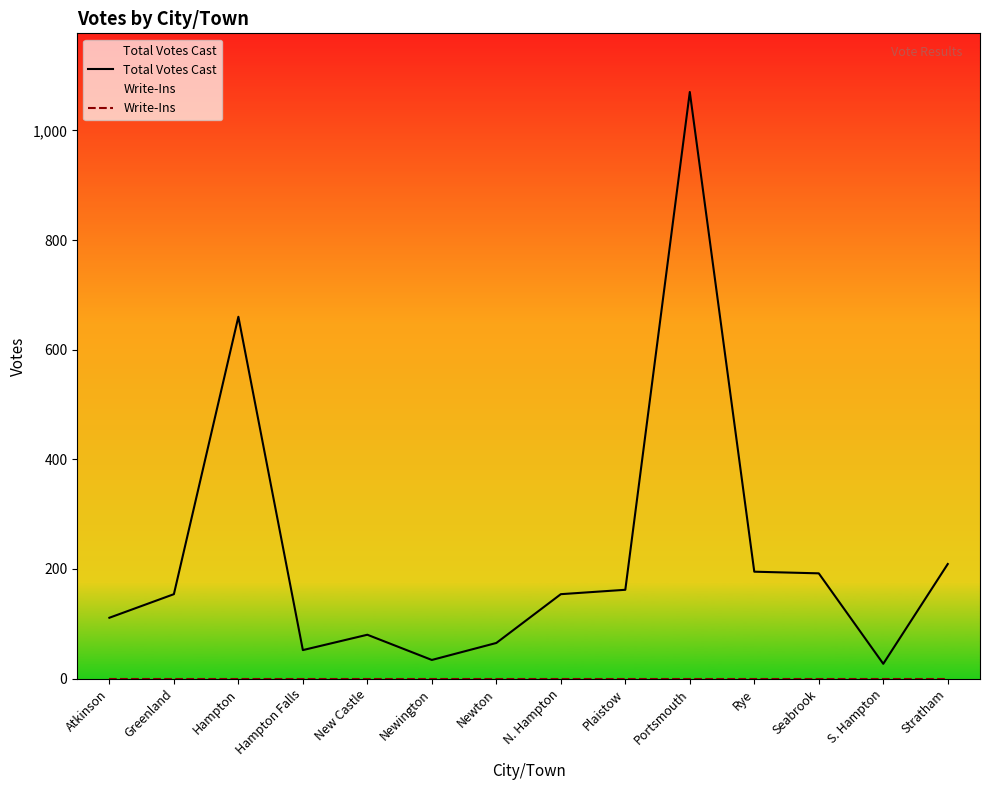

What is the label of the 2nd point from the left?

Greenland